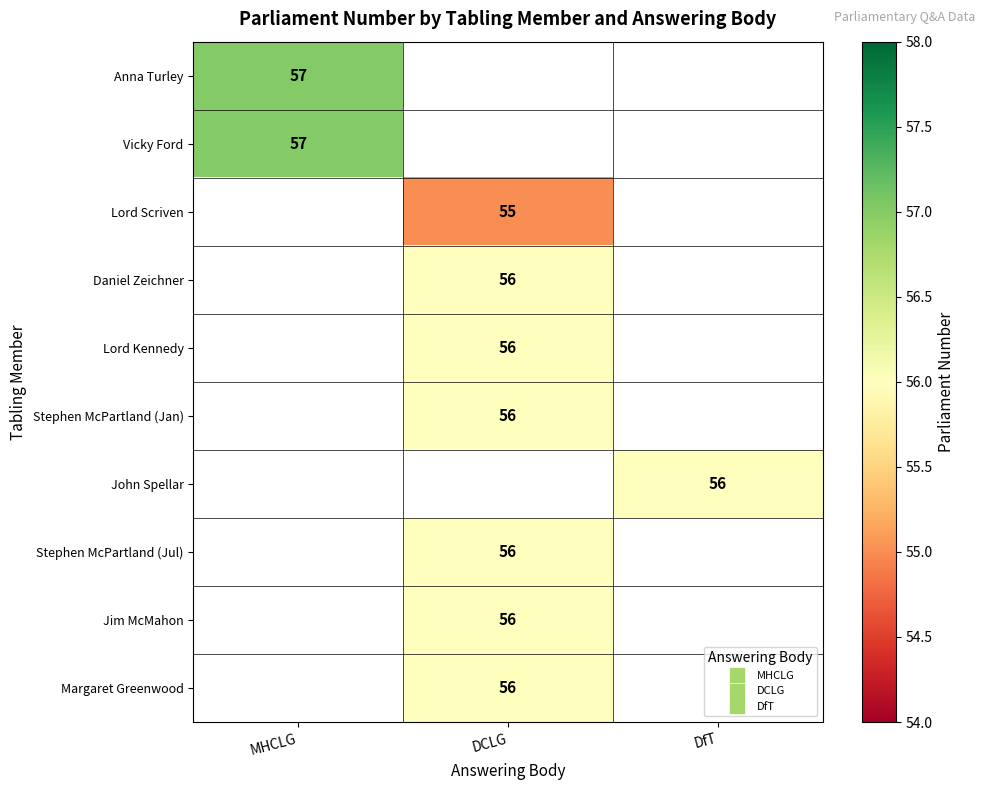

The Vicky Ford series shows 57.0 at MHCLG. True or false?

True